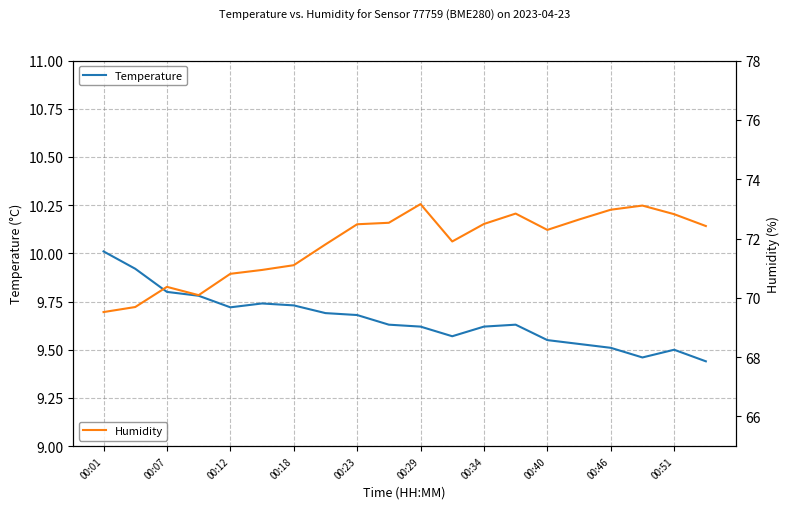

The Humidity series shows 73.1 at 17. True or false?

True